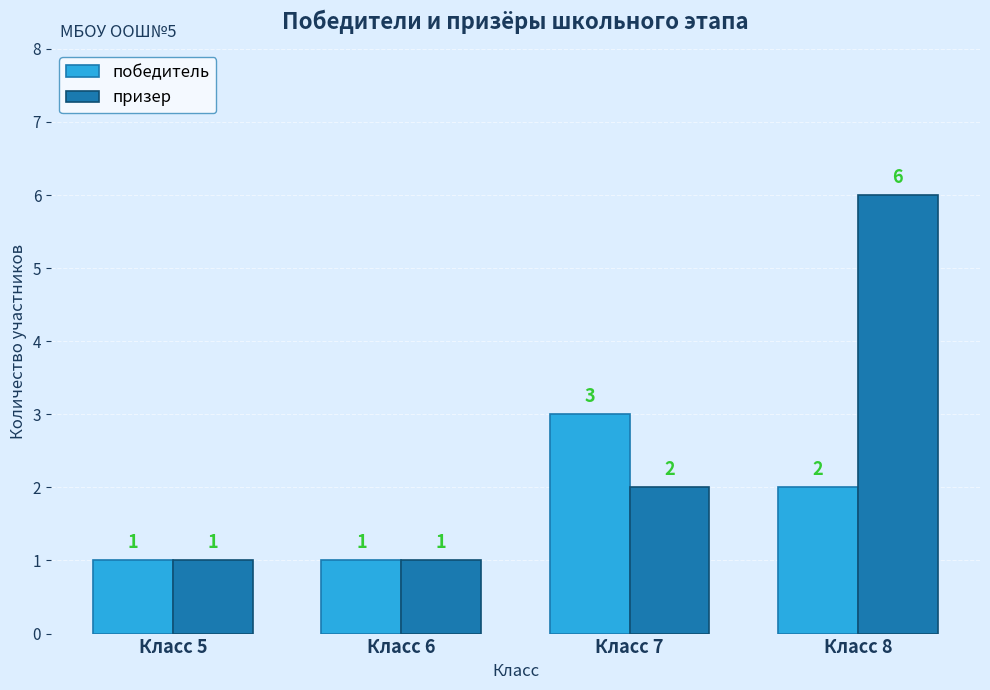

The value of призер at Класс 6 is 1. True or false?

True